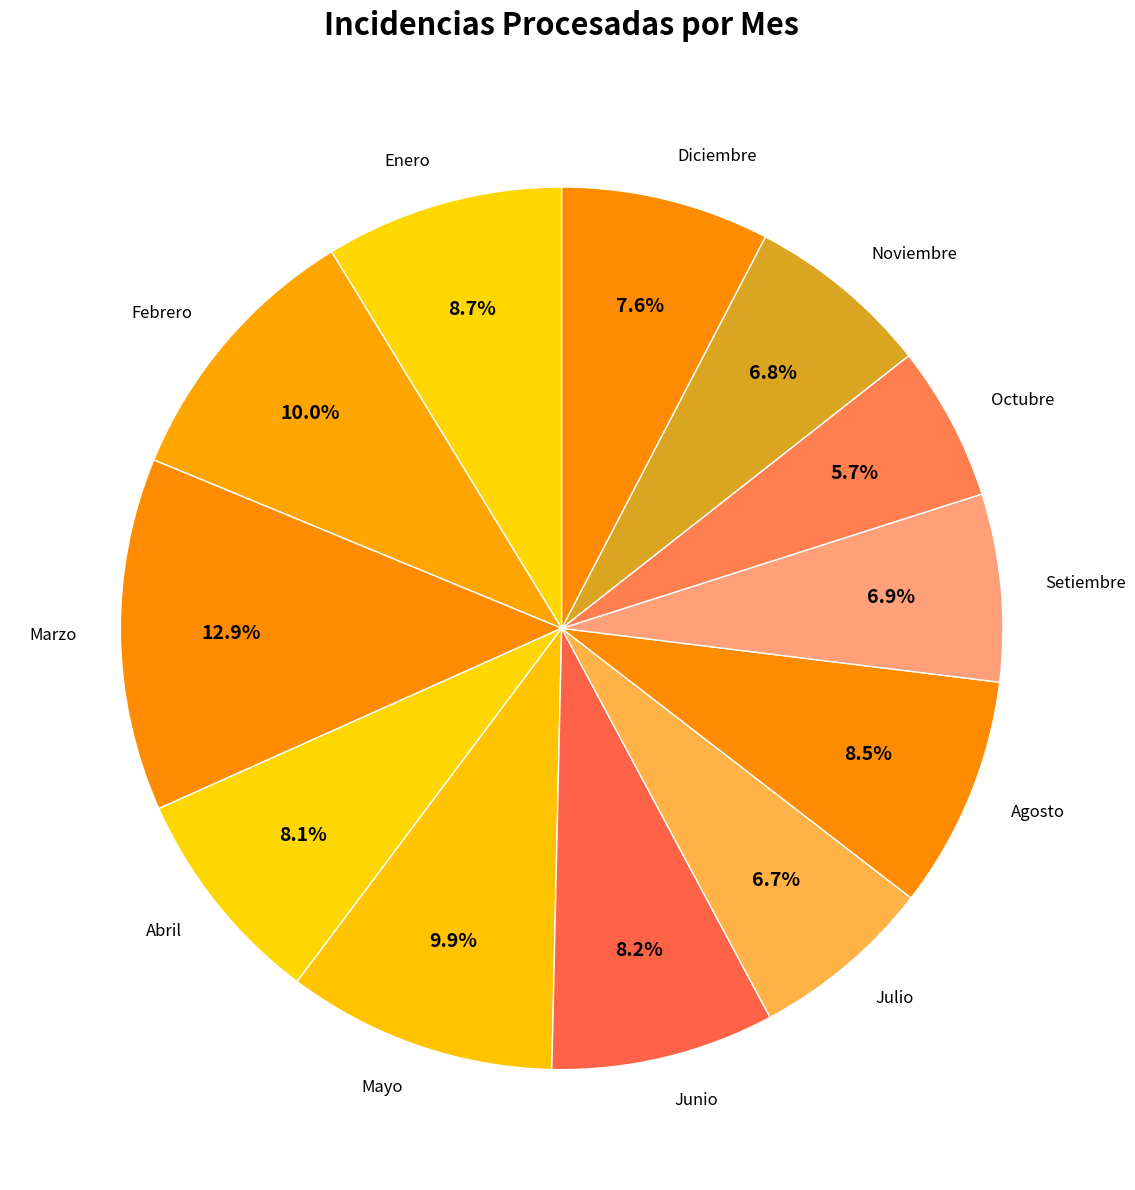

The Mayo slice represents 1% of the pie. True or false?

False